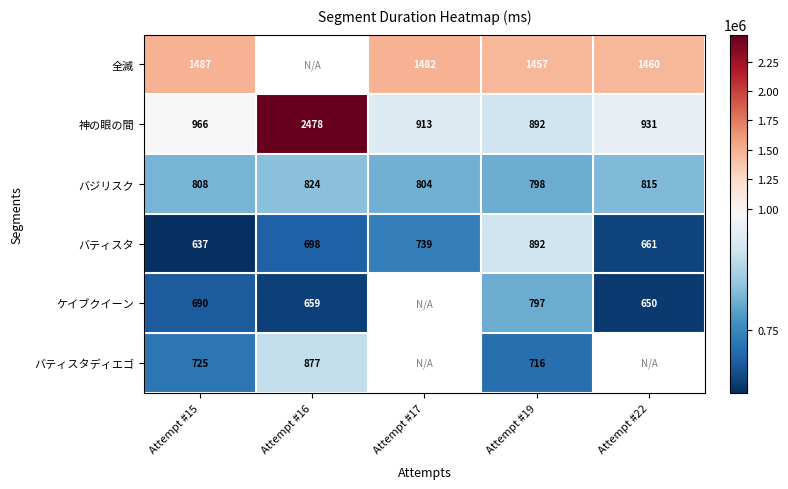

Which series has the widest spread of values?

神の眼の間